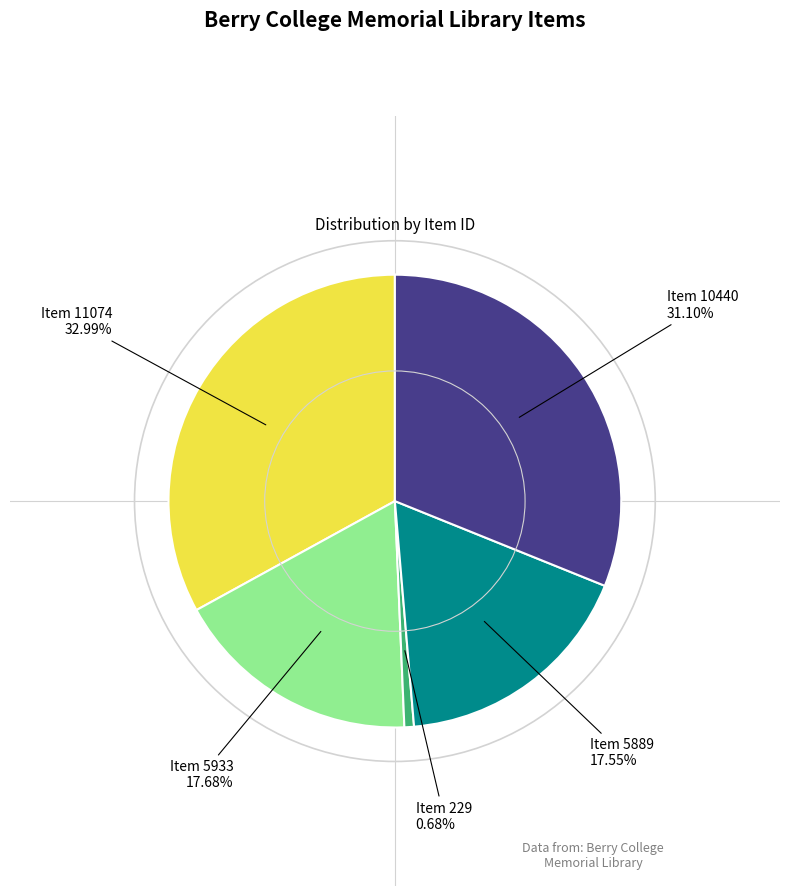

Which category has the smallest portion of the pie?

Item 229